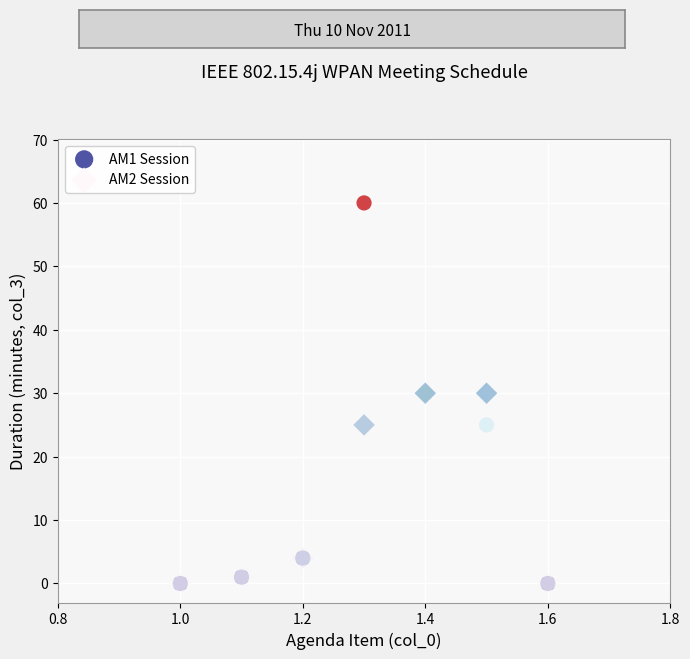

What are all the series names shown in the legend?

AM1 Session, AM2 Session